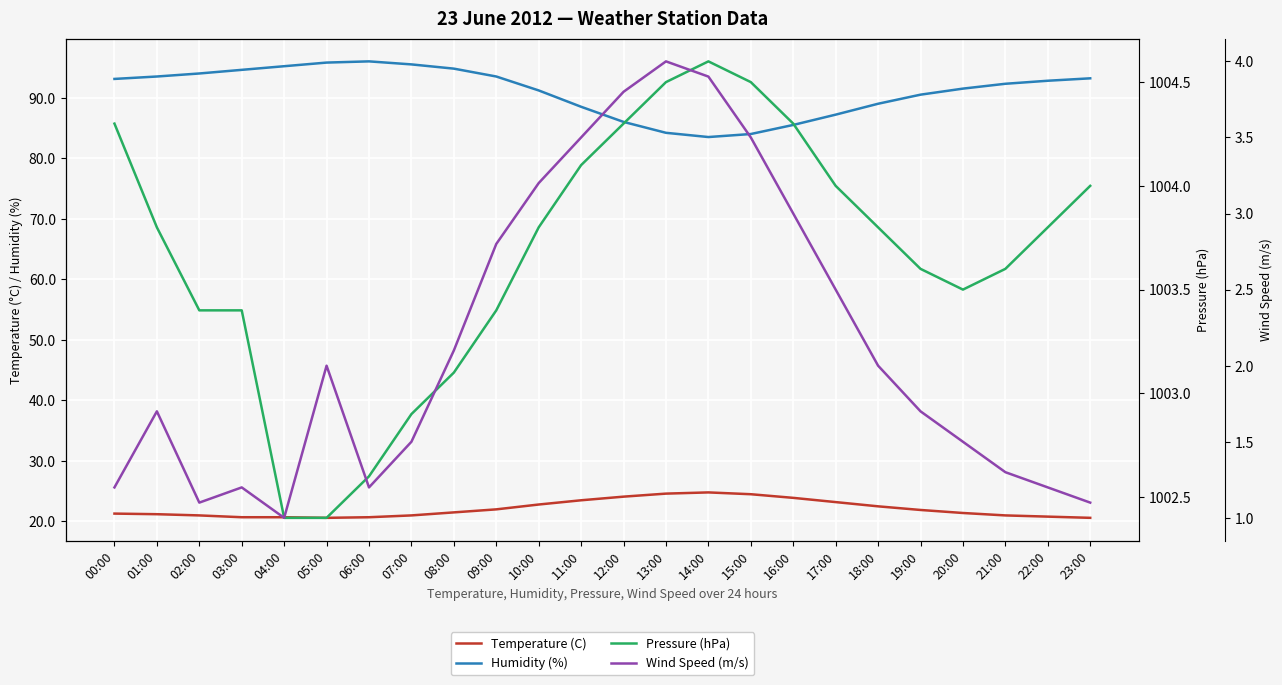

The value of Pressure (hPa) at 18:00 is 1003.8. True or false?

True